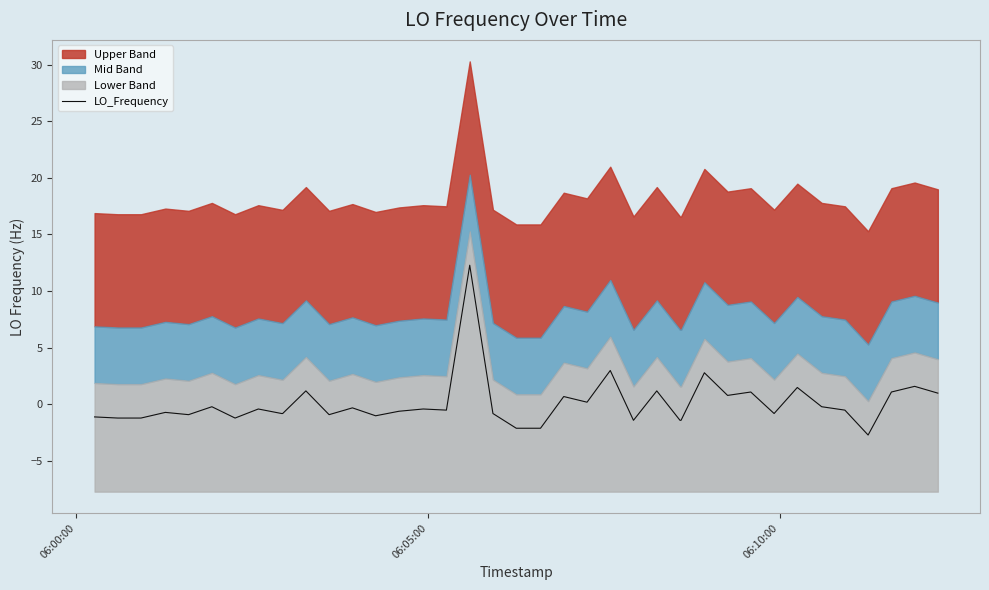

Does the chart have visible grid lines?

No